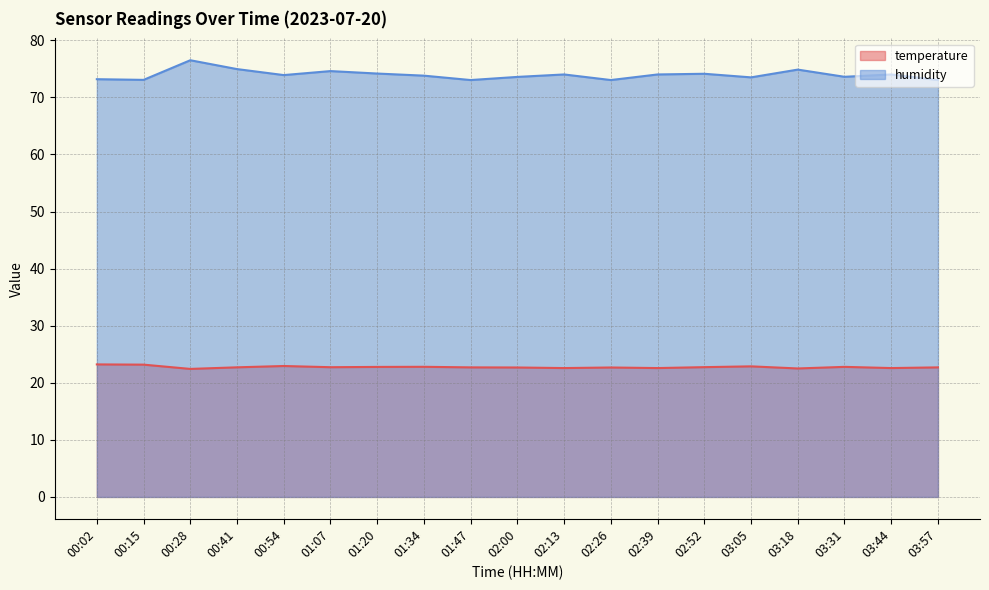

Where is the first local minimum for temperature?

00:28